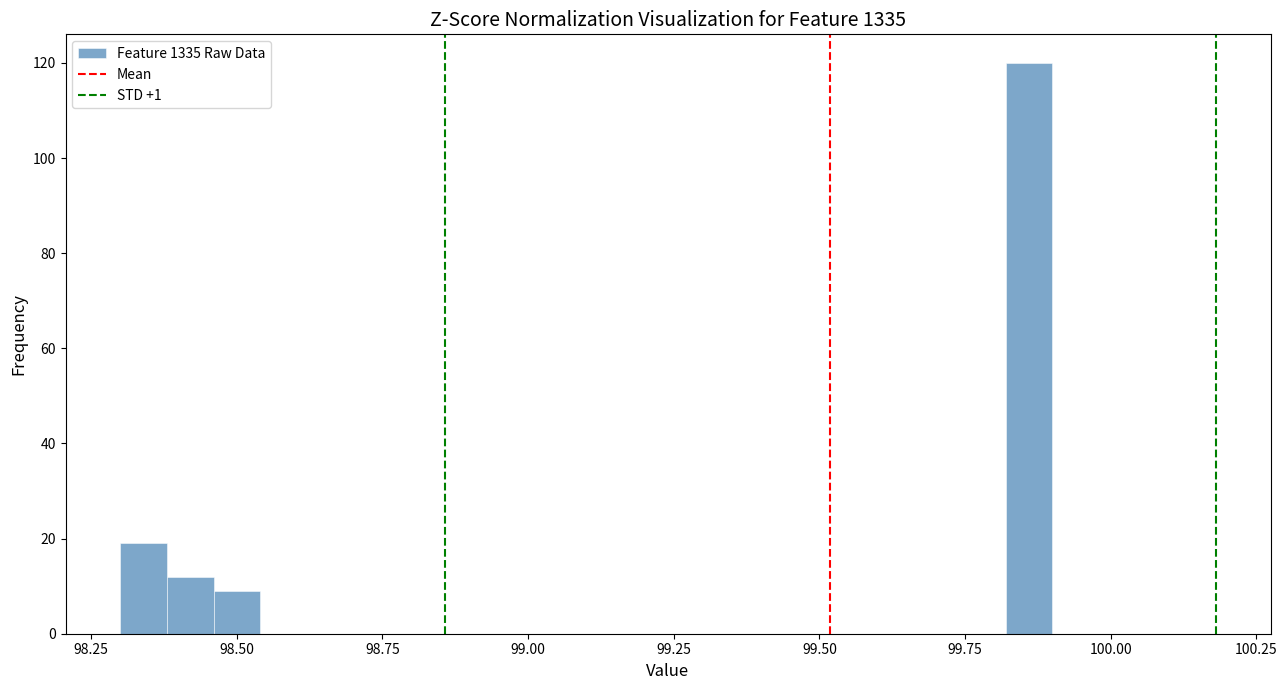

Around what value on the x-axis is the tallest bar? Give the approximate position of its centre, as read against the axis.

99.85